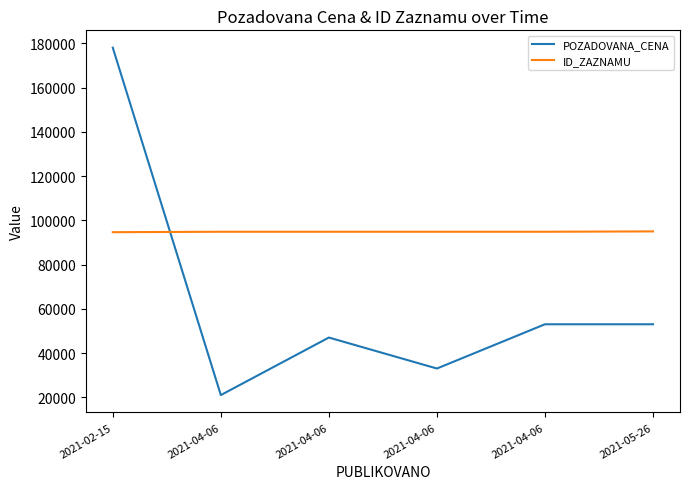

The value of ID_ZAZNAMU at 2021-05-26 is 139846. True or false?

False